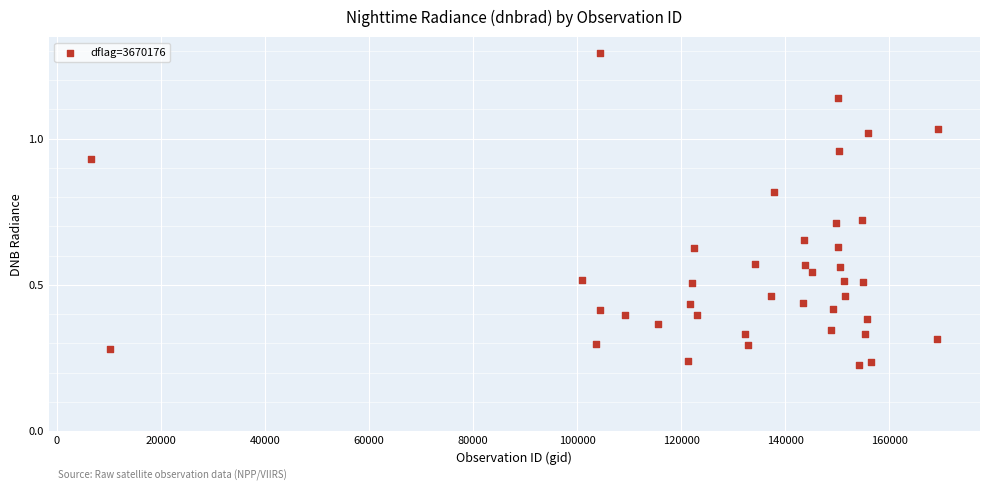

What is the range of X values (max minus min)?

162750.0